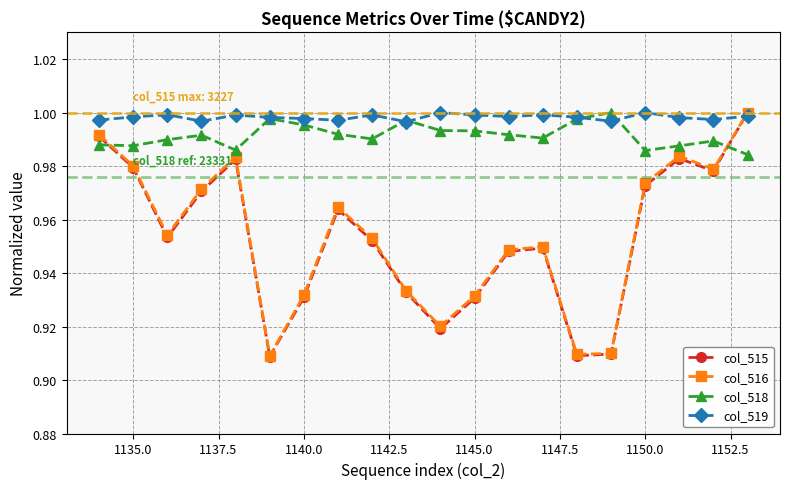

What are all the series names shown in the legend?

col_515, col_516, col_518, col_519